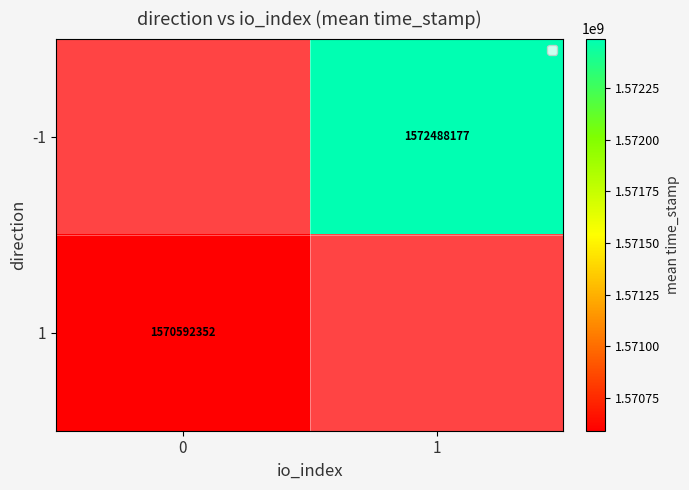

Is the value of 1 at 0 greater than the value of -1 at 1?

No